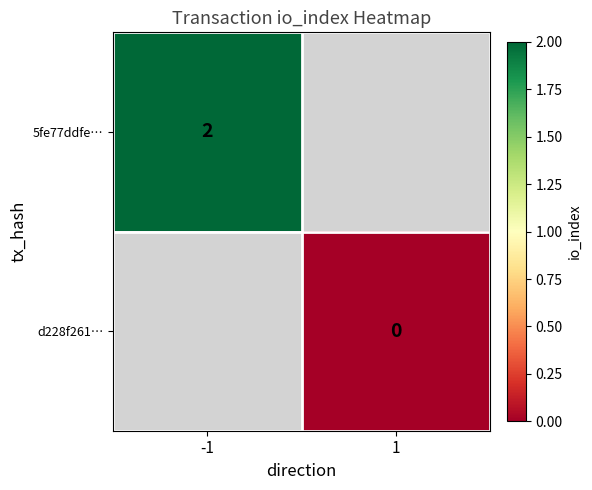

The 5fe77ddfe… series shows 1 at -1. True or false?

False